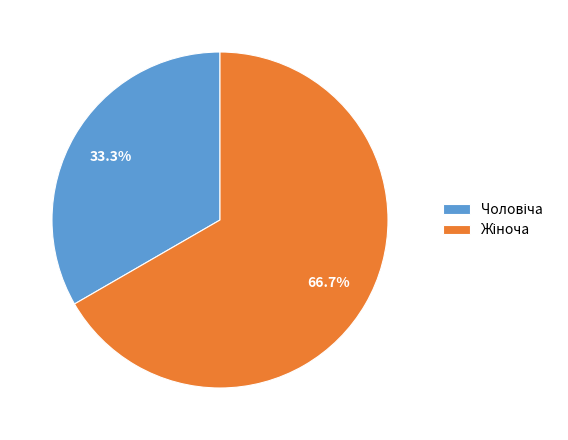

To the nearest percent, what percentage of the pie is Чоловіча?

33%